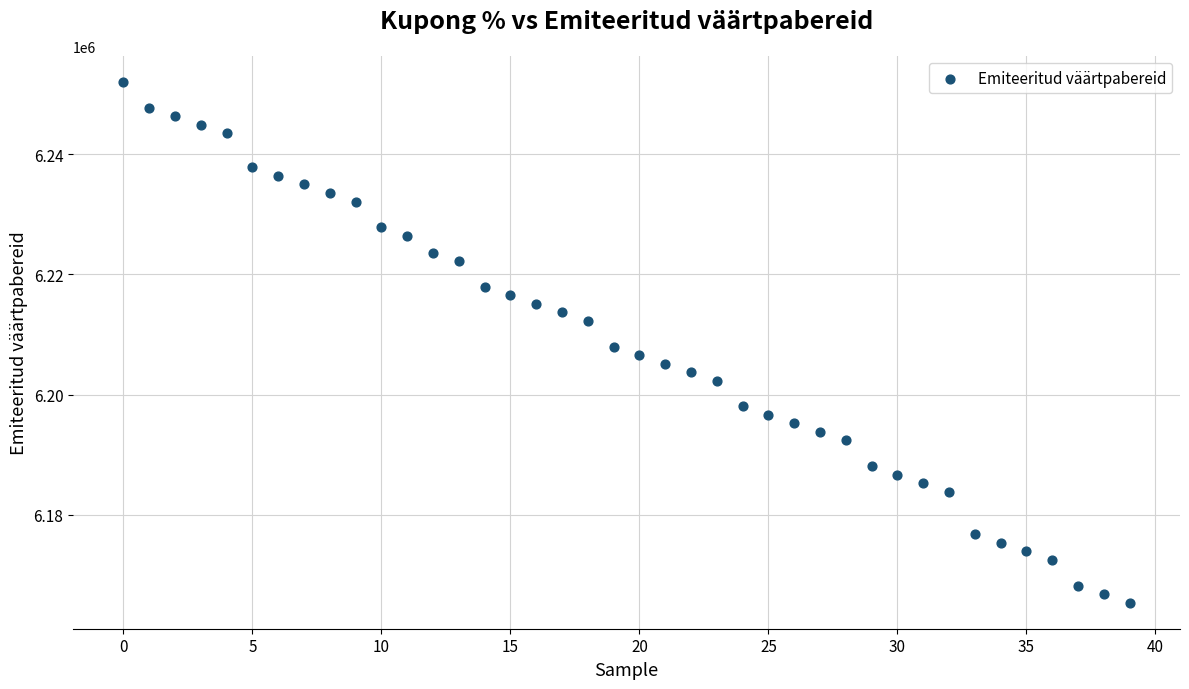

What is the range of Y values (max minus min)?

86680